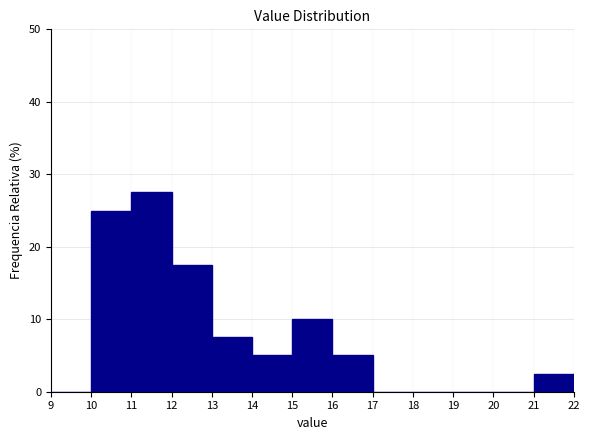

Reading left to right, list every bar in this chart as the range it spans on the x-axis followed by its height. The values are not printed on the chart, so give them approximately, as read against the axis.

9 to 10: 0
10 to 11: 25
11 to 12: 28
12 to 13: 18
13 to 14: 8
14 to 15: 5
15 to 16: 10
16 to 17: 5
17 to 18: 0
18 to 19: 0
19 to 20: 0
20 to 21: 0
21 to 22: 3